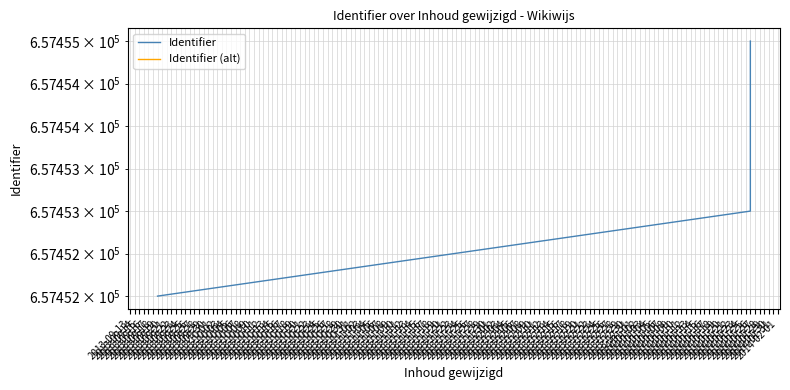

What is the sum of all values?

1972360